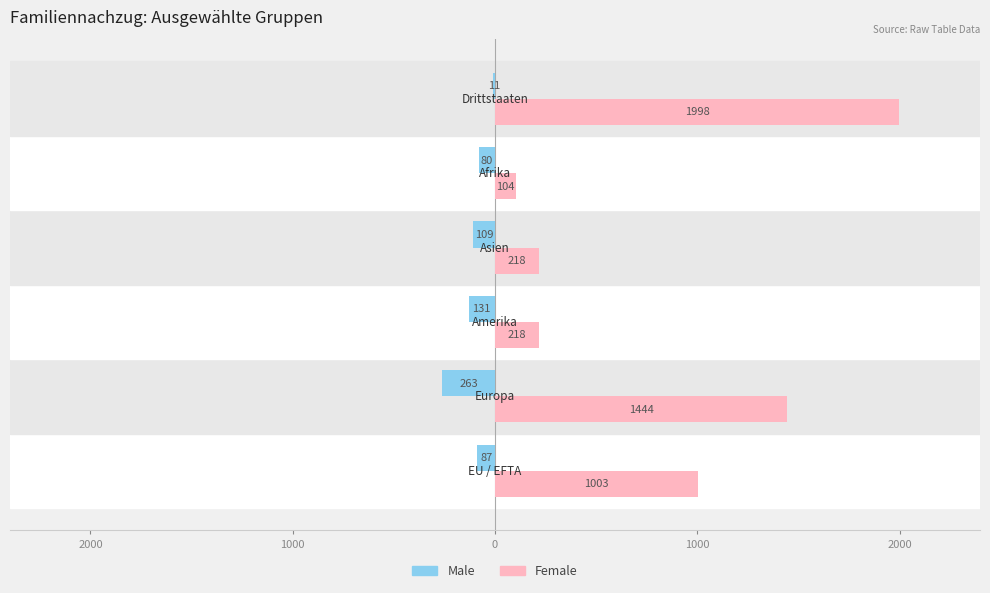

What are all the series names shown in the legend?

Male, Female